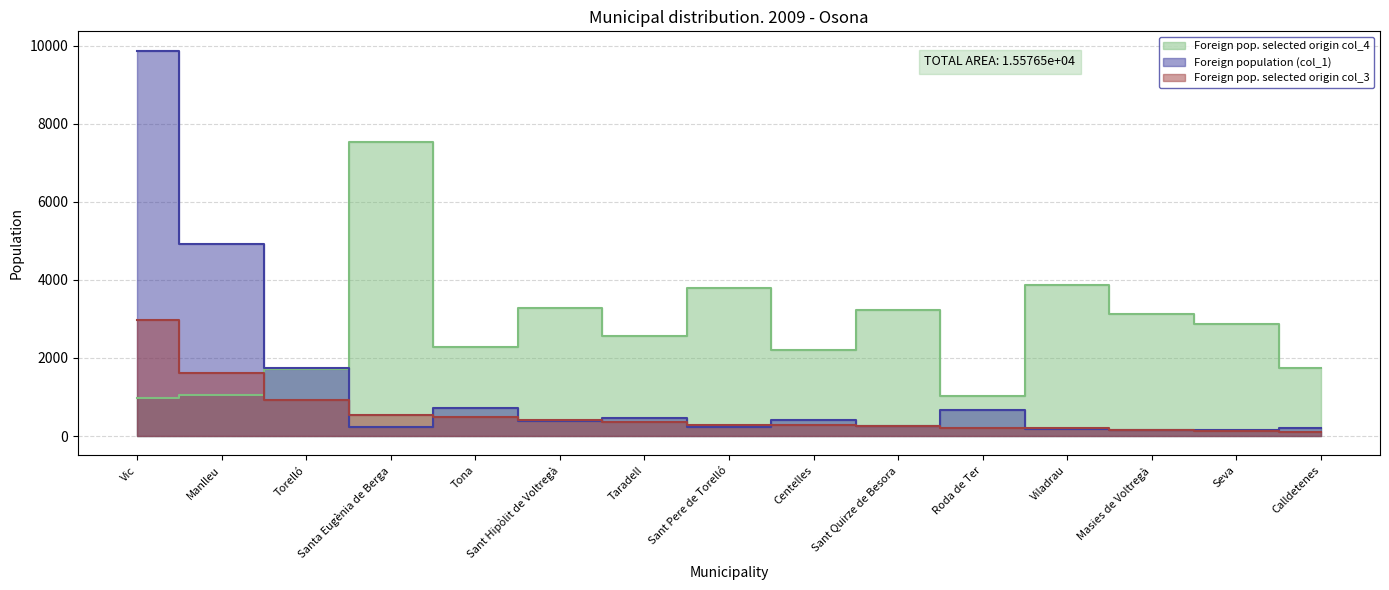

What is the value of the Foreign pop. selected origin col_3 point at the 12th from the left?

213